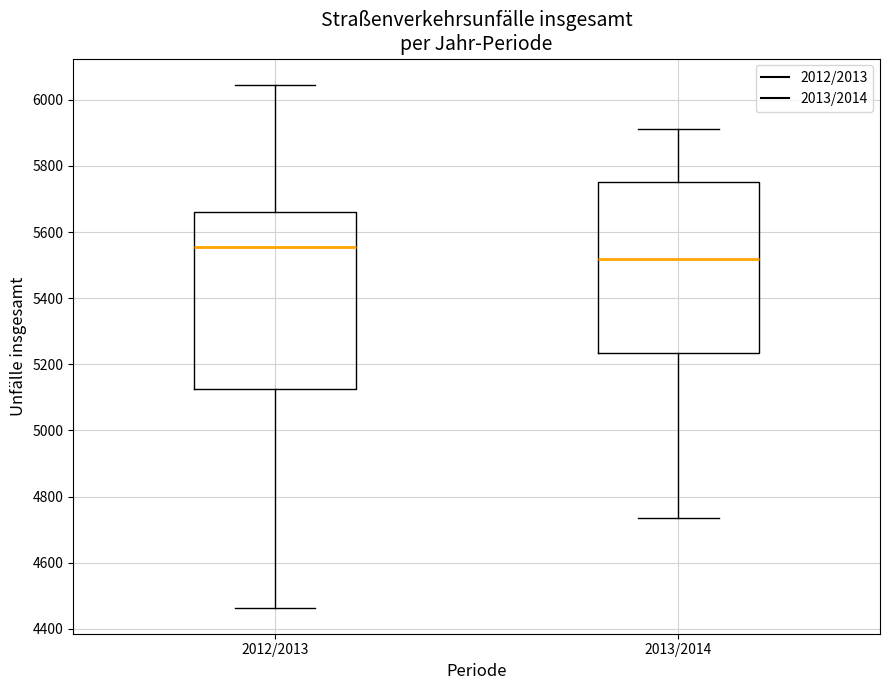

Reading left to right, read every box against the y-axis: the position of its median line, the range the box covers, and the ends of its whiskers. The values are not printed on the chart, so give them approximately, as read against the axis.

2012/2013: median 5560, box 5120 to 5660, whiskers 4460 to 6040
2013/2014: median 5520, box 5240 to 5760, whiskers 4740 to 5920